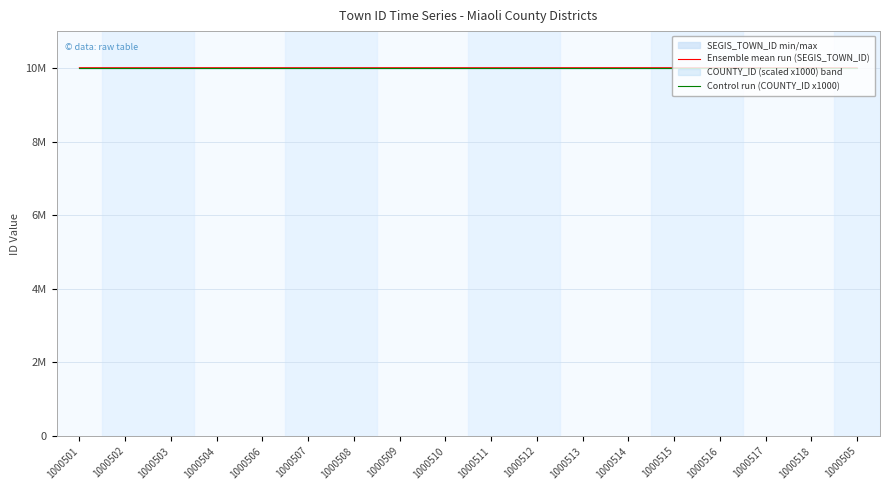

What is the value of the Ensemble mean run (SEGIS_TOWN_ID) point at the 10th from the left?

10005110